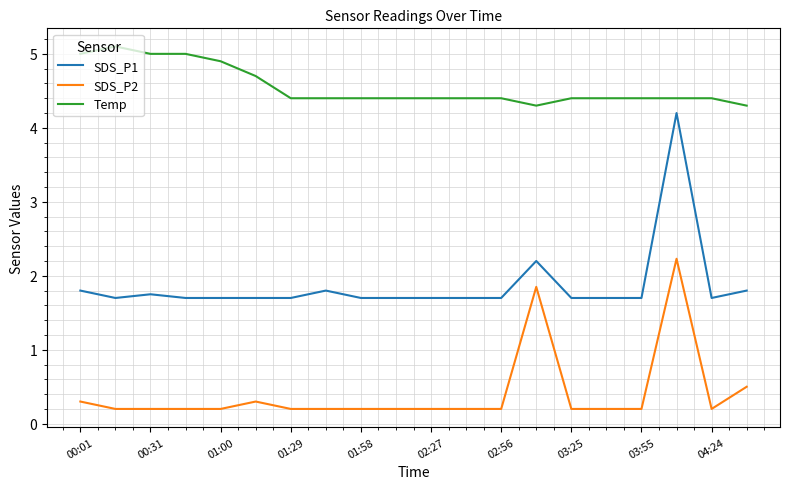

What is the greatest value displayed?

5.1